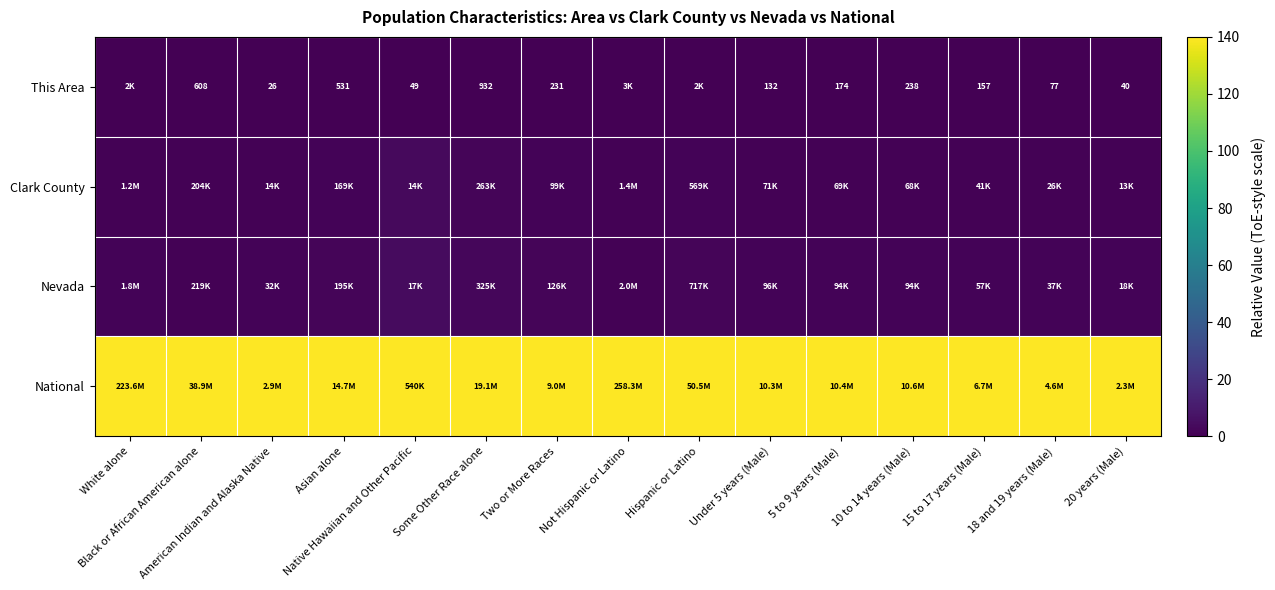

At which category does the chart reach its peak across all series?

White alone